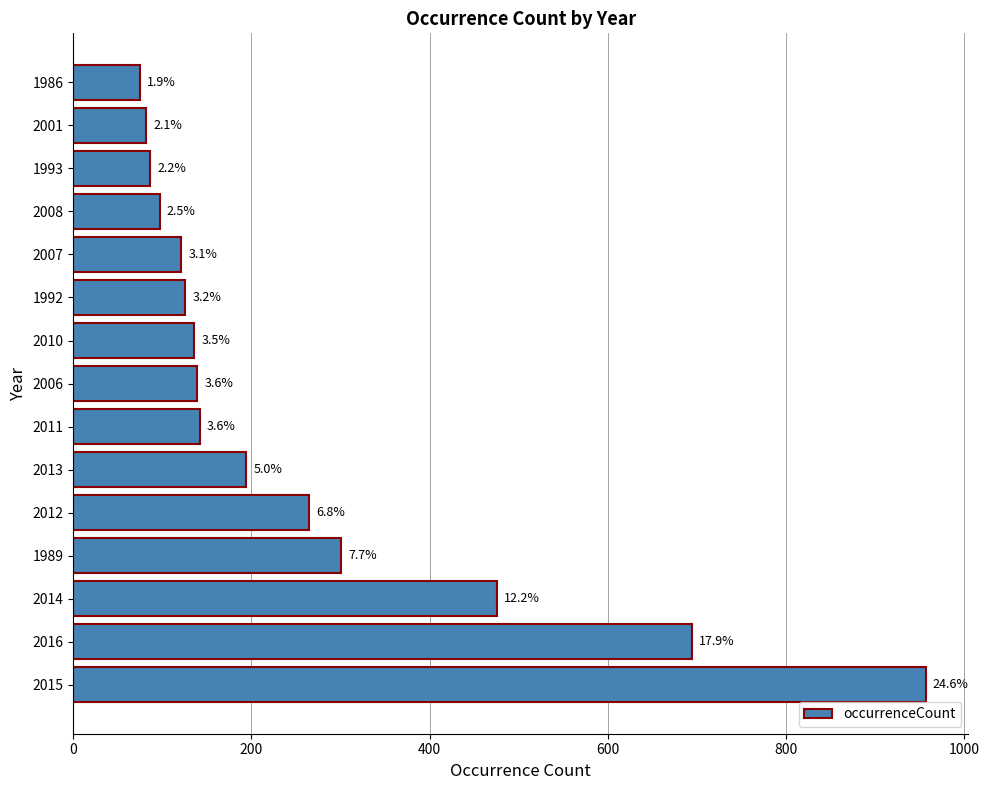

How many bars are there in total?

15